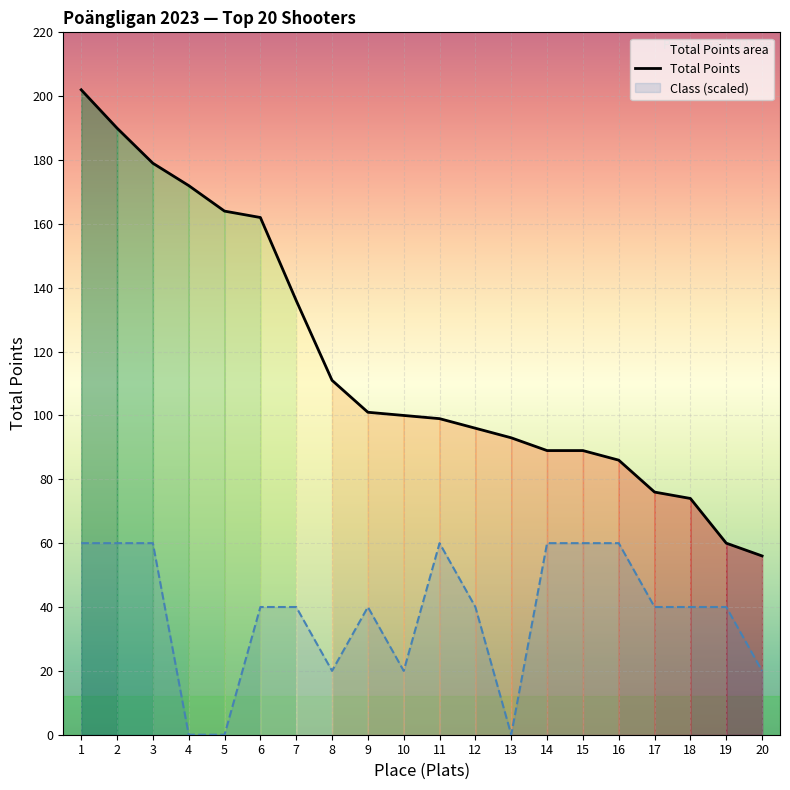

Does the chart display data point markers on the line(s)?

No